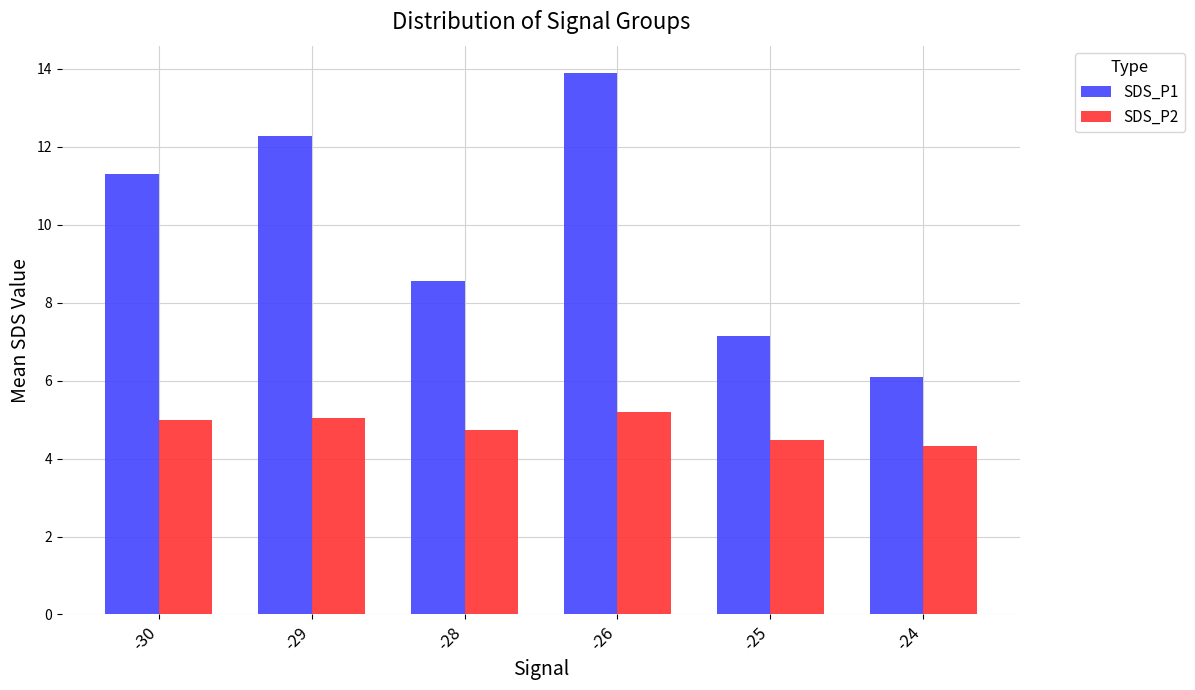

What is the smallest value displayed?

4.3